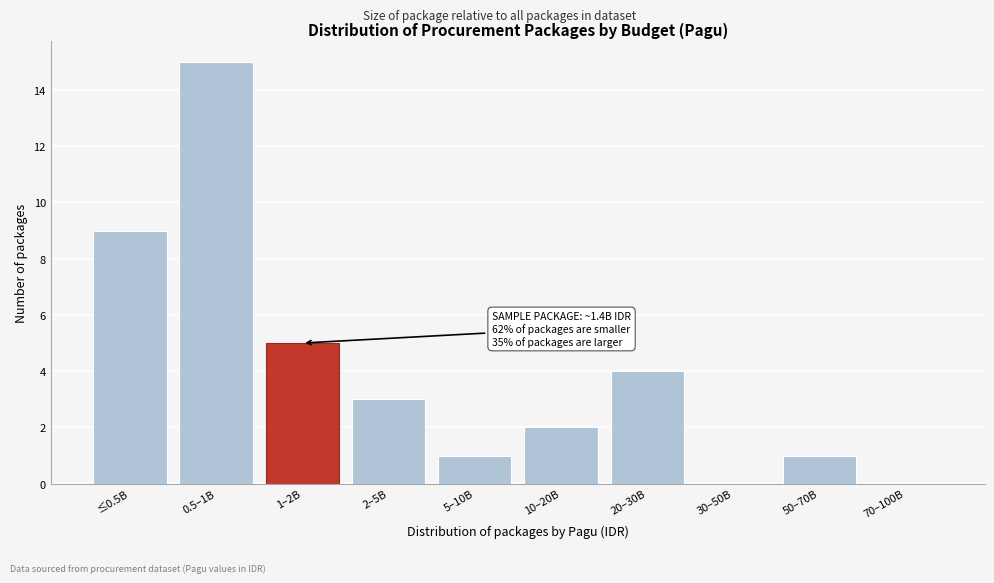

Reading left to right, what are all the values shown in this chart?

≤0.5B=9	0.5–1B=15	1–2B=5	2–5B=3	5–10B=1	10–20B=2	20–30B=4	30–50B=0	50–70B=1	70–100B=0